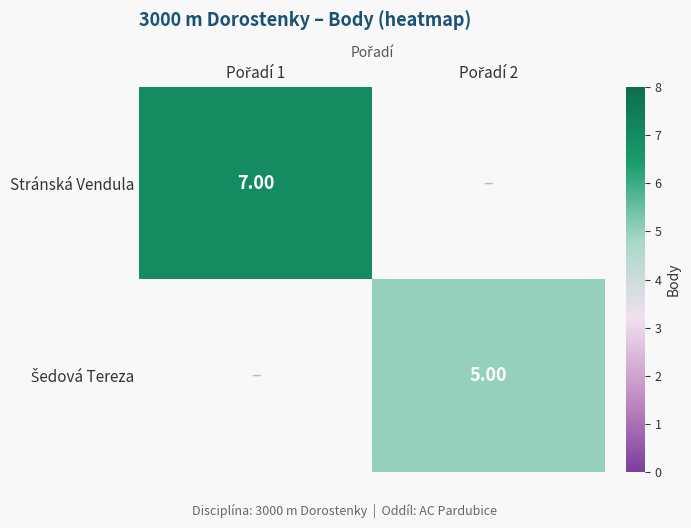

How many data points does each series have?

2